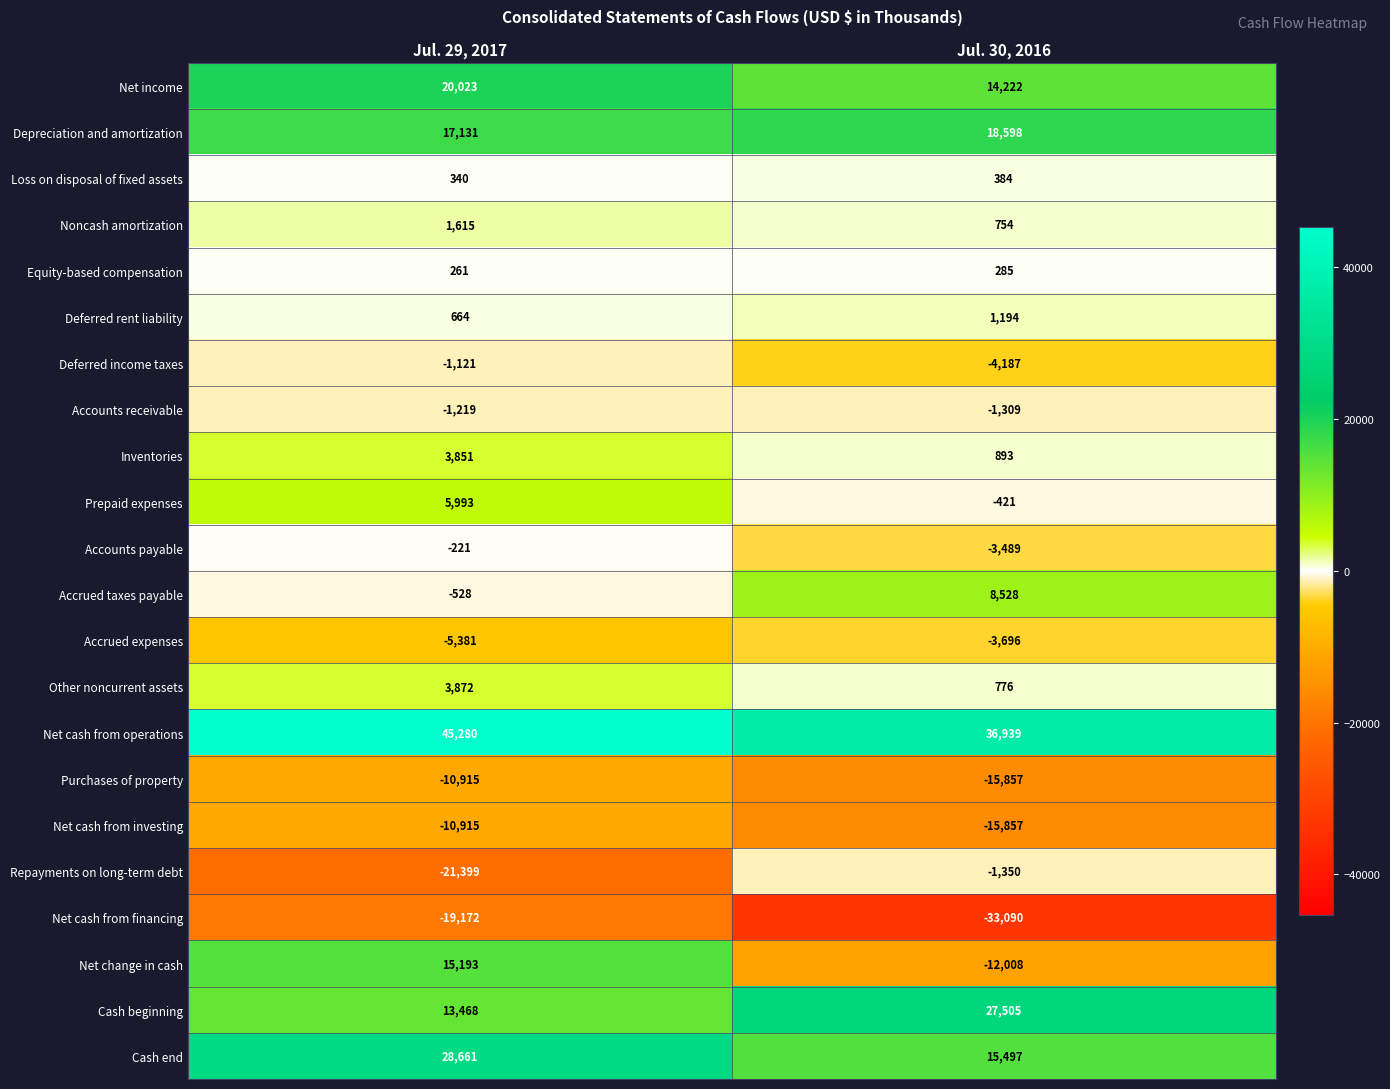

Which series has the widest spread of values?

Net change in cash